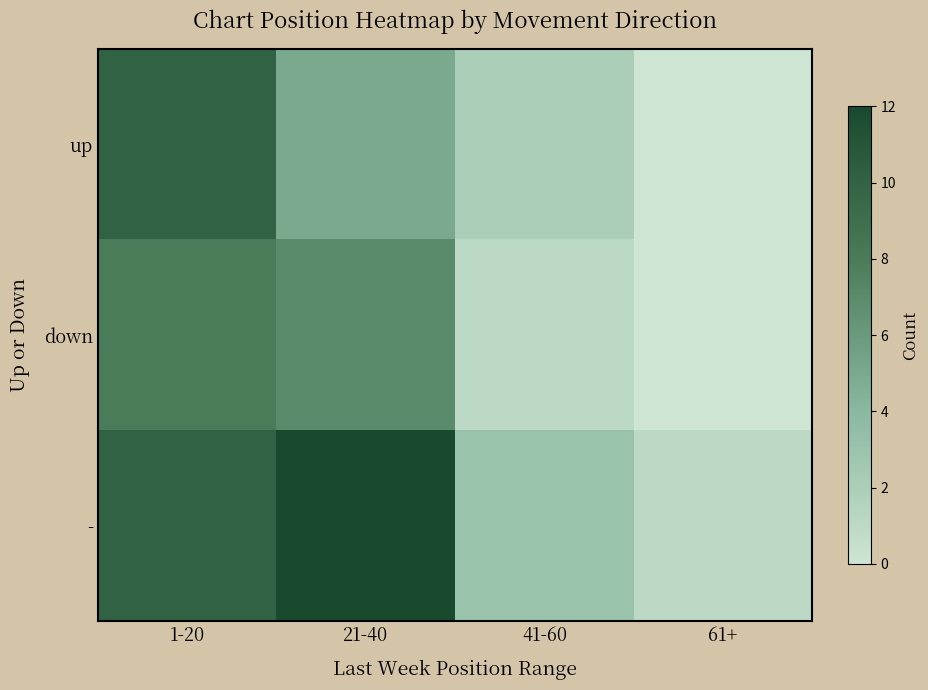

Which series changed the most between 21-40 and 61+?

-